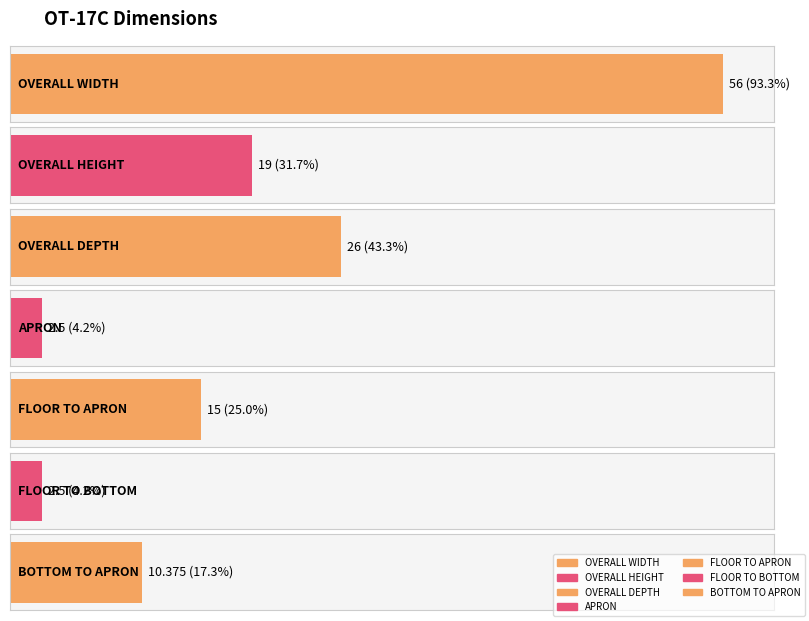

What is the difference between the maximum and minimum values?

53.5